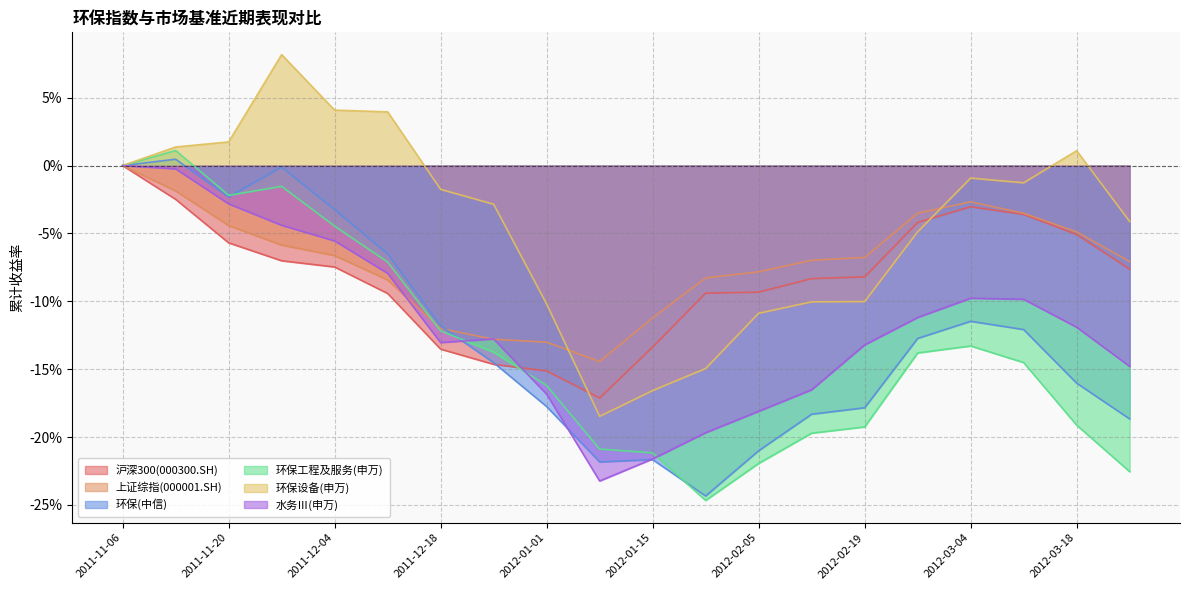

Which series has the largest range (max minus min)?

环保设备(申万)